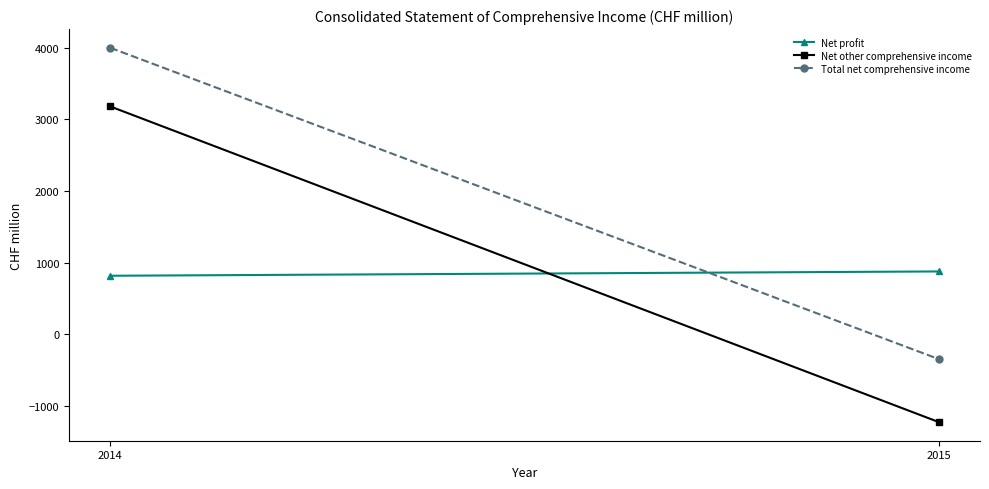

How many series are shown in this chart?

3